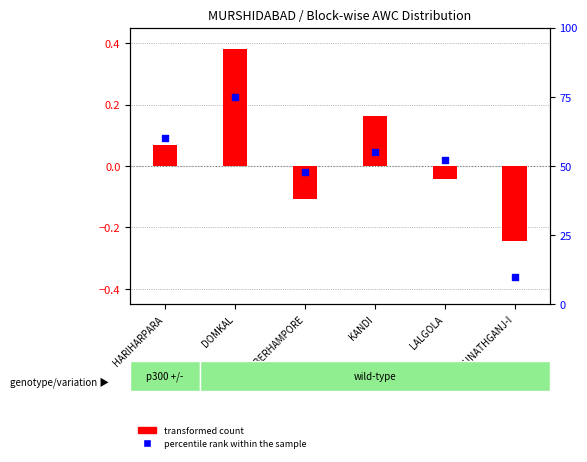

At which category is the sum across all series the highest?

DOMKAL